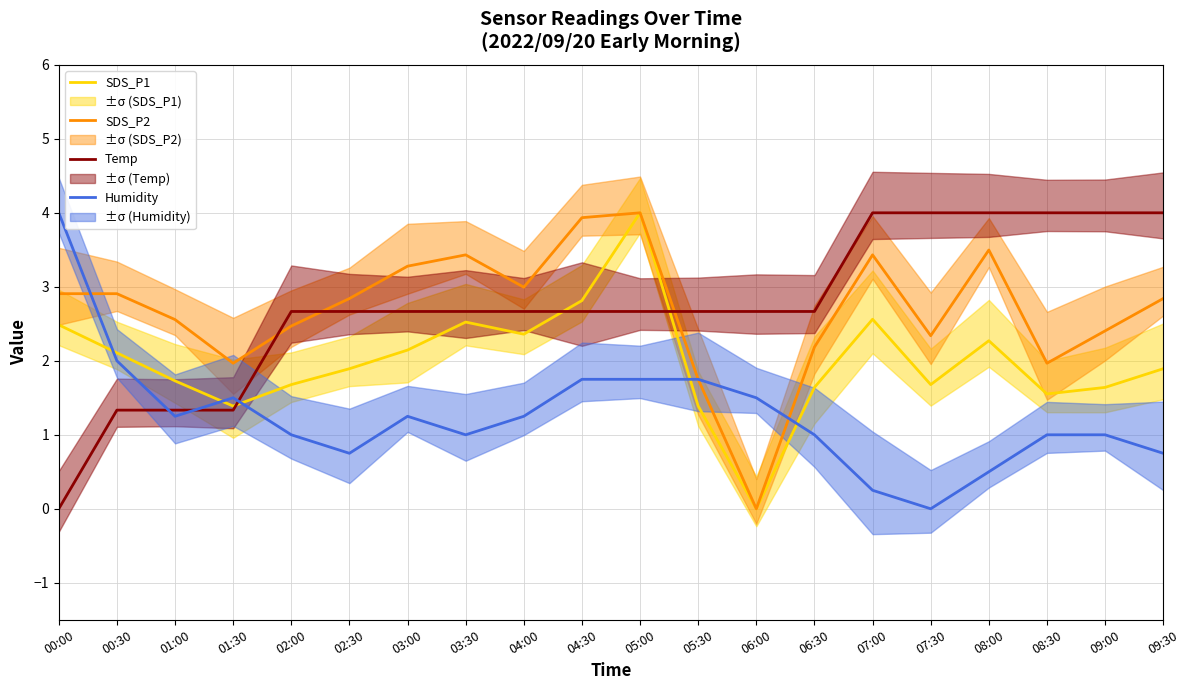

How many interior local valleys does the Humidity series have?

4